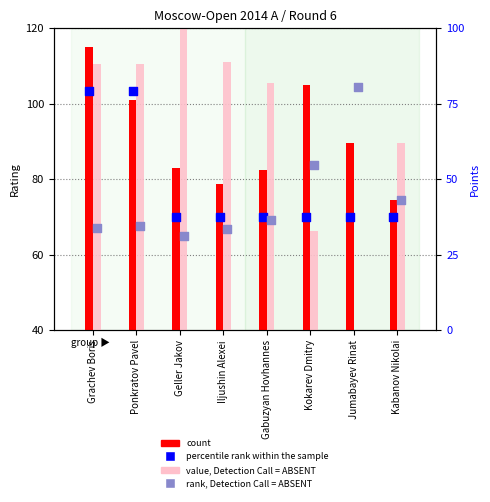

At which category is the sum across all series the highest?

Grachev Boris